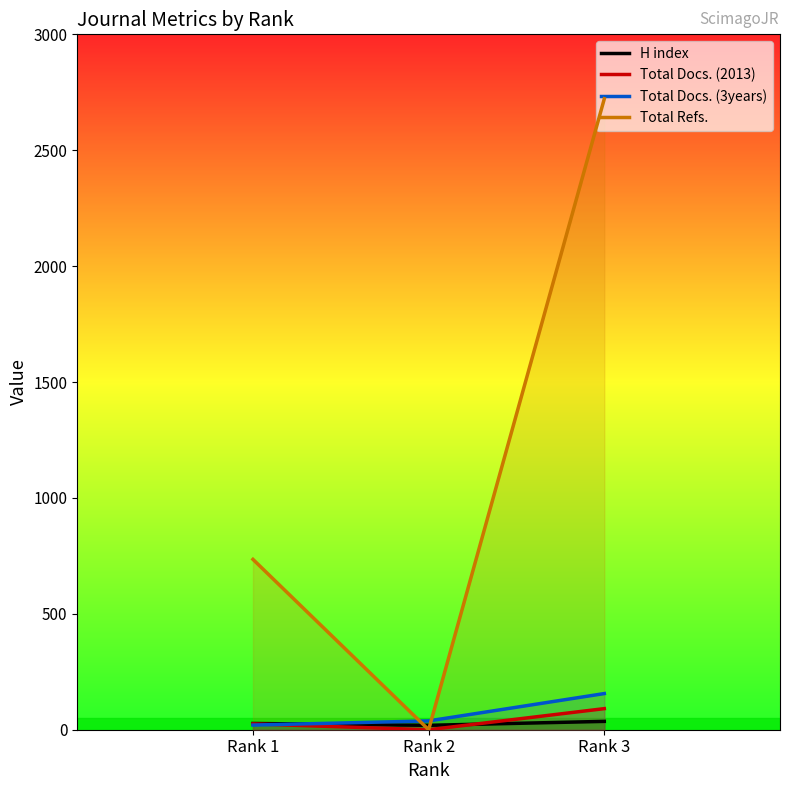

What is the sum of the Total Docs. (2013) values at Rank 1 and Rank 3?

116